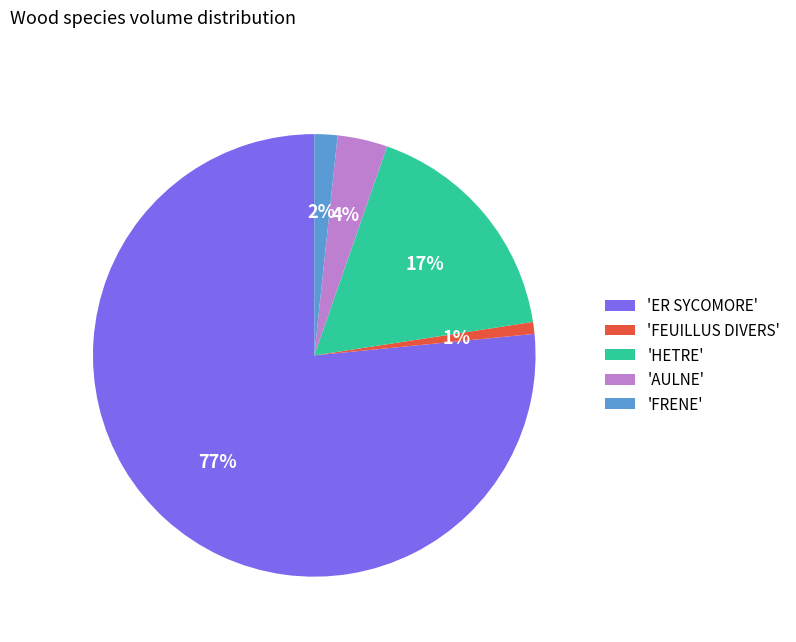

Do 'HETRE' and 'FEUILLUS DIVERS' together represent more than half of the pie?

No